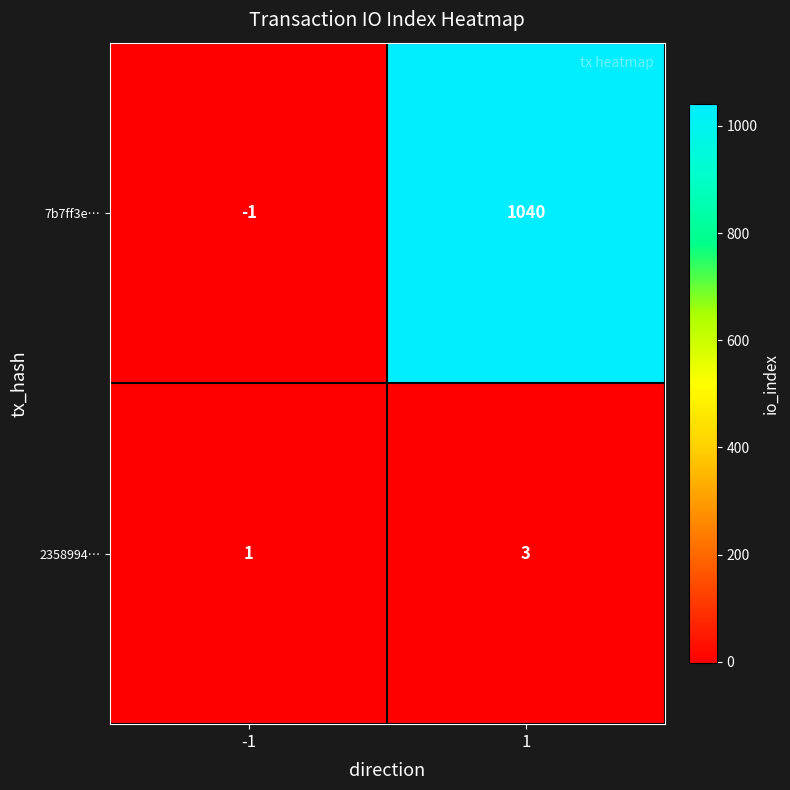

Between -1 and 1, which series saw the biggest shift?

7b7ff3e…